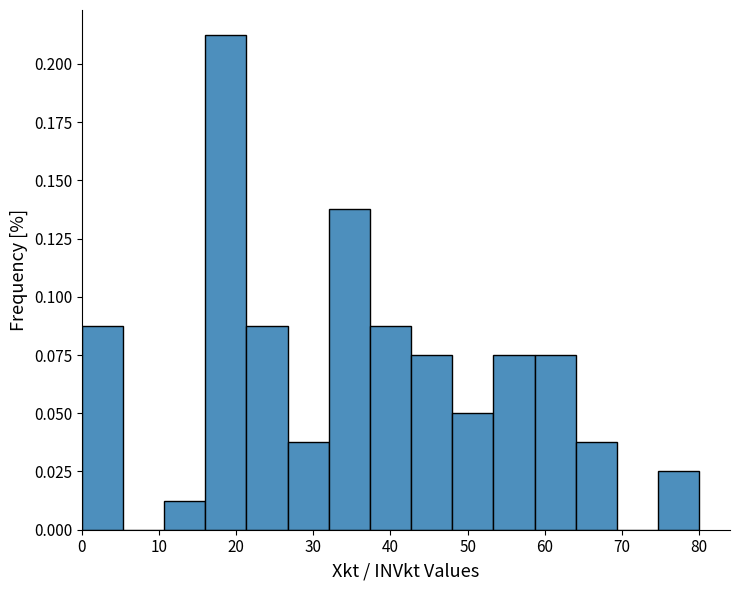

Reading left to right, transcribe this chart: for each bar, give the range it covers on the x-axis and its height. Neither the bar edges nor the heights are printed on the chart, so give them approximately, as read against the axes.

0 to 5: 0.090
5 to 11: 0
11 to 16: 0.015
16 to 21: 0.215
21 to 27: 0.090
27 to 32: 0.040
32 to 37: 0.140
37 to 43: 0.090
43 to 48: 0.075
48 to 53: 0.050
53 to 59: 0.075
59 to 64: 0.075
64 to 69: 0.040
69 to 75: 0
75 to 80: 0.025